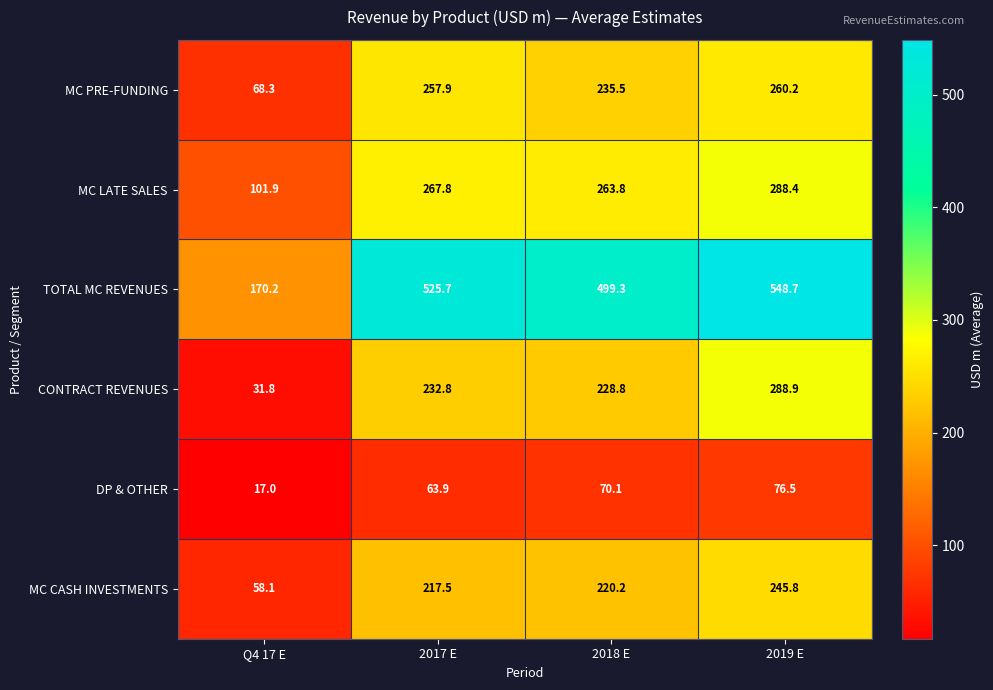

Reading left to right, transcribe all the data shown in this chart.

MC PRE-FUNDING: 68.3	257.9	235.5	260.2
MC LATE SALES: 101.9	267.8	263.8	288.4
TOTAL MC REVENUES: 170.2	525.7	499.3	548.7
CONTRACT REVENUES: 31.8	232.8	228.8	288.9
DP & OTHER: 17.0	63.9	70.1	76.5
MC CASH INVESTMENTS: 58.1	217.5	220.2	245.8